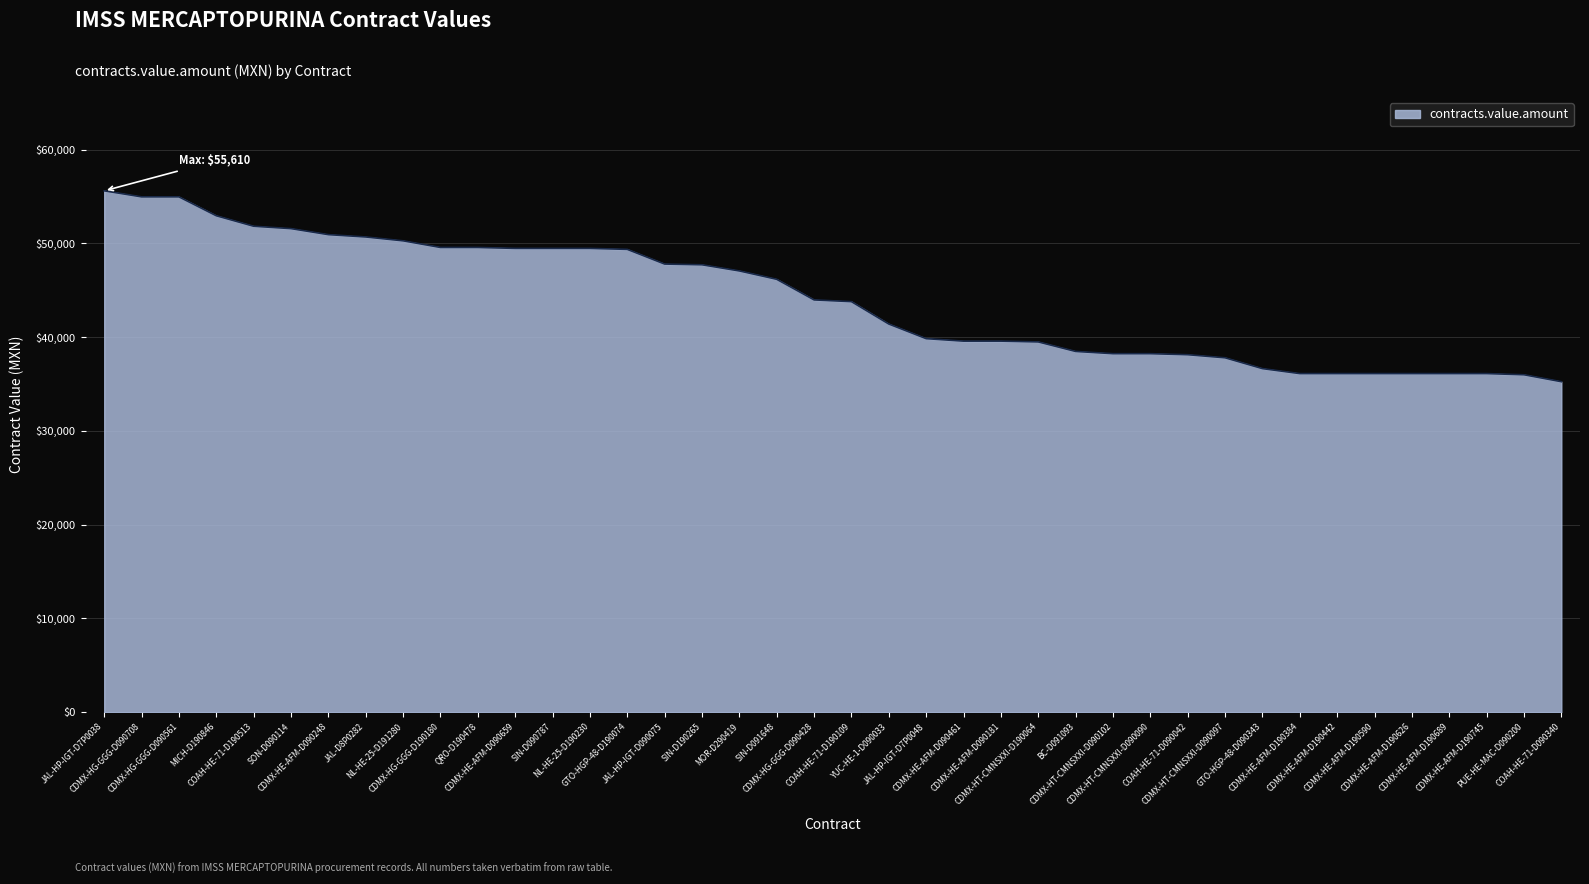

Which category has the highest value across all series?

JAL-HP-IGT-D7P0038